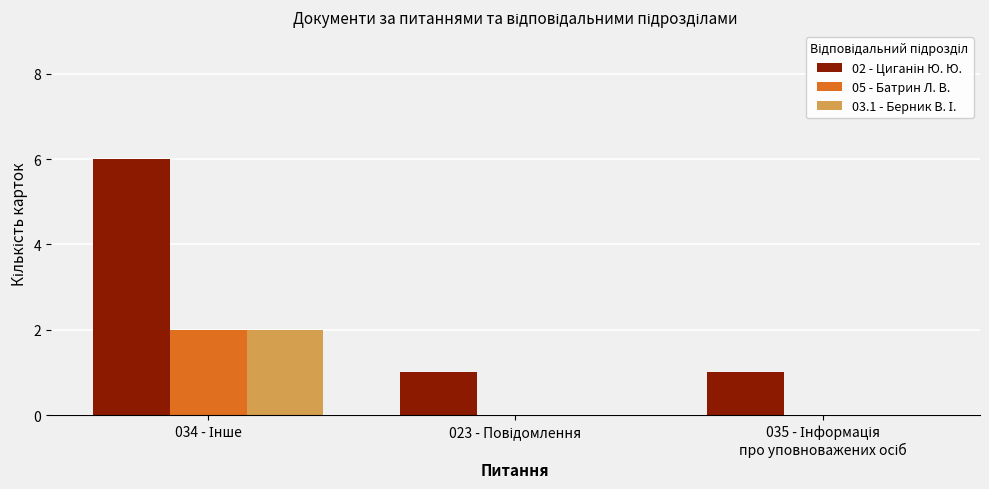

What is the greatest value displayed?

6